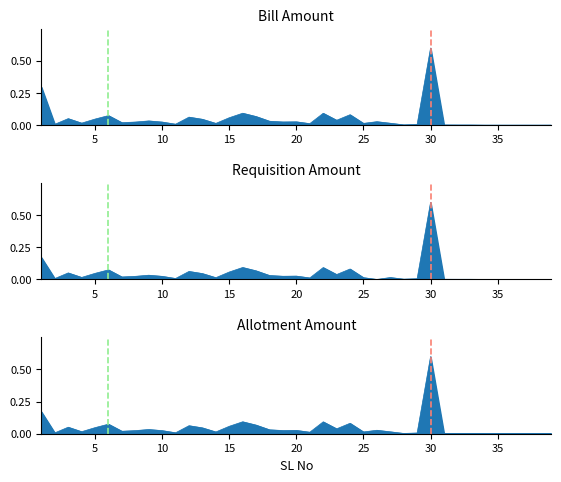

True or false: Allotment Amount has a value of 0.0 at 33.

True